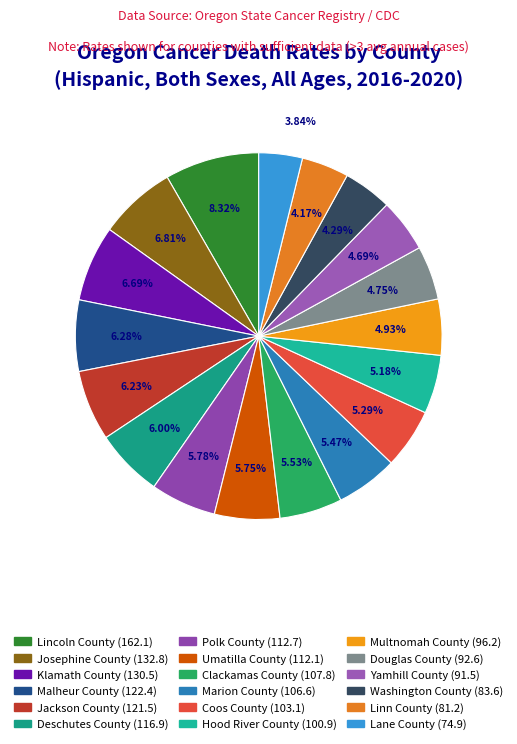

Which slice is the smallest?

Lane County